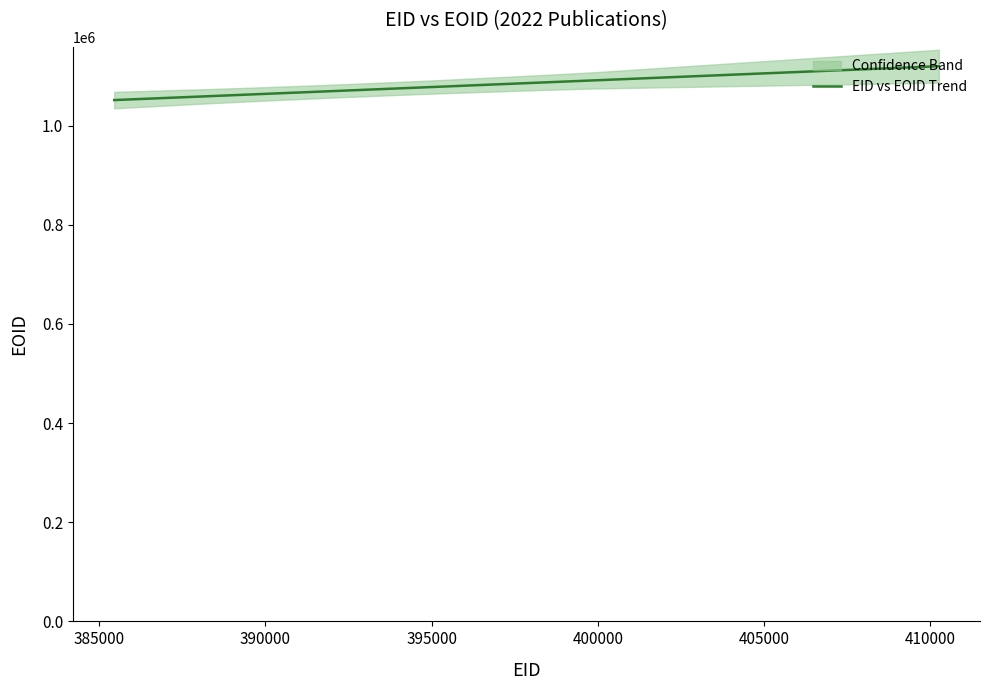

What is the maximum value for EID vs EOID Trend?

1119987.4